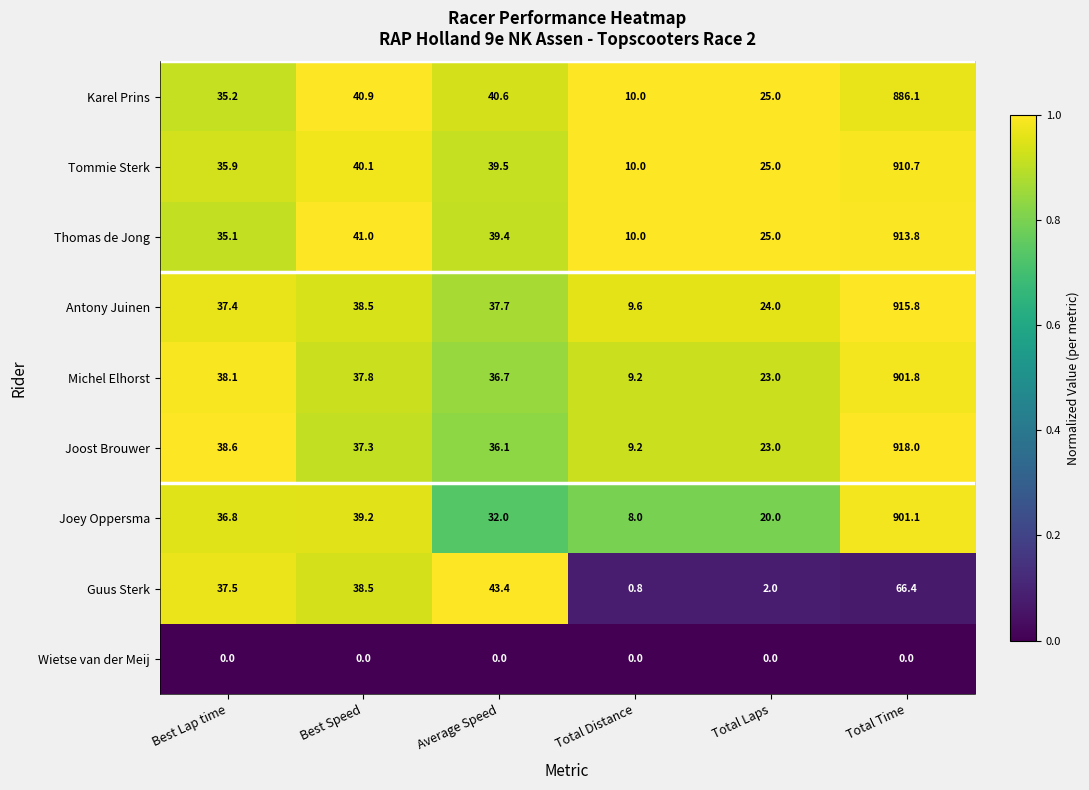

Rank the series at Best Lap time from highest to lowest value.

Joost Brouwer, Michel Elhorst, Guus Sterk, Antony Juinen, Joey Oppersma, Tommie Sterk, Karel Prins, Thomas de Jong, Wietse van der Meij